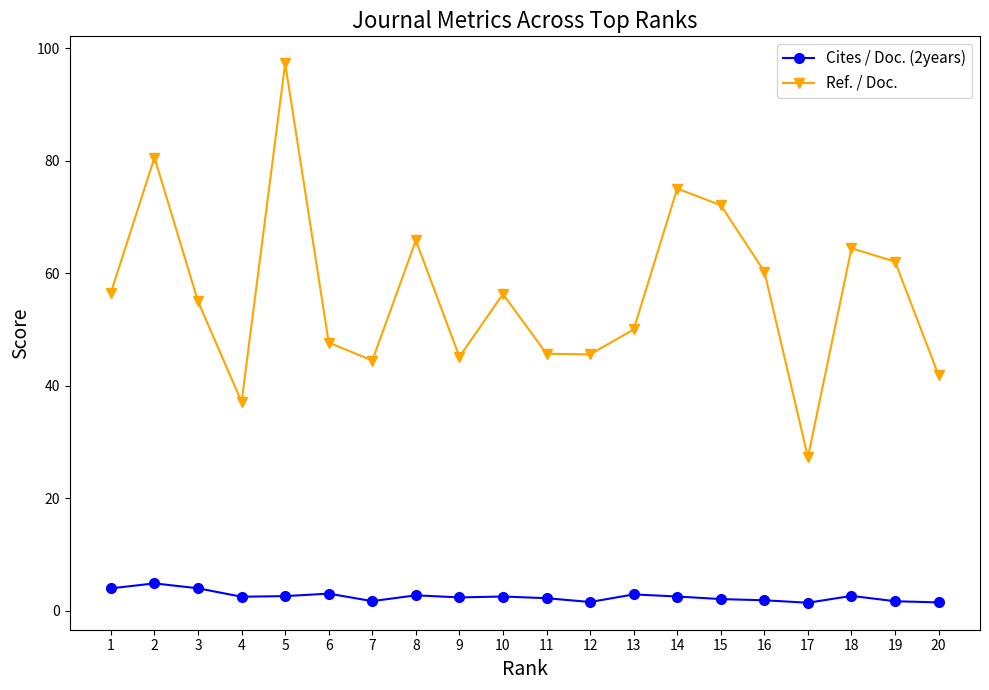

Is this an area chart (filled region under the line)?

No